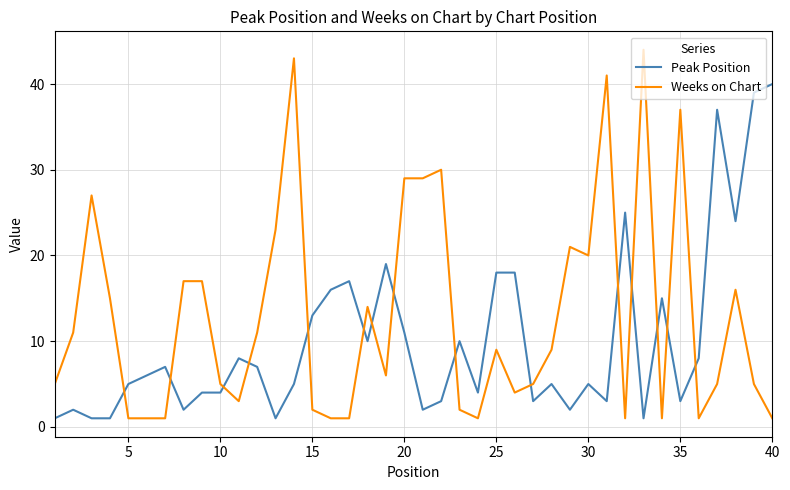

What is the highest value of the Weeks on Chart series?

44